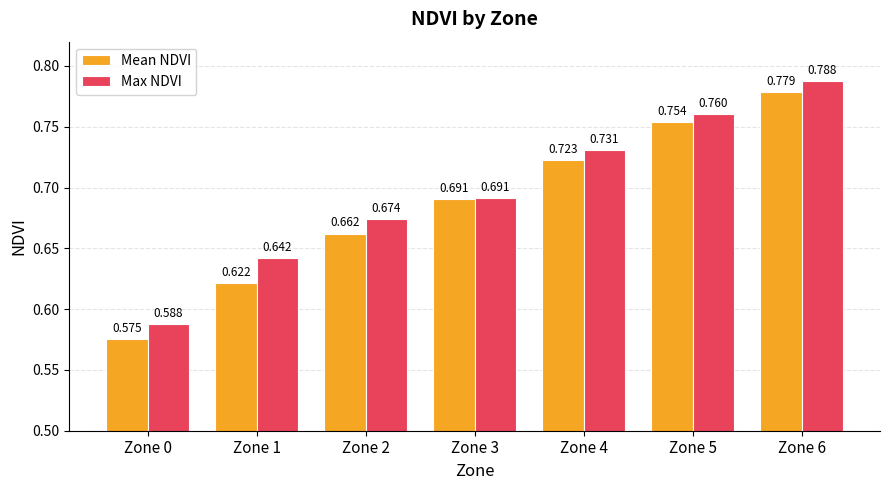

Between Zone 4 and Zone 6, which series saw the biggest shift?

Max NDVI